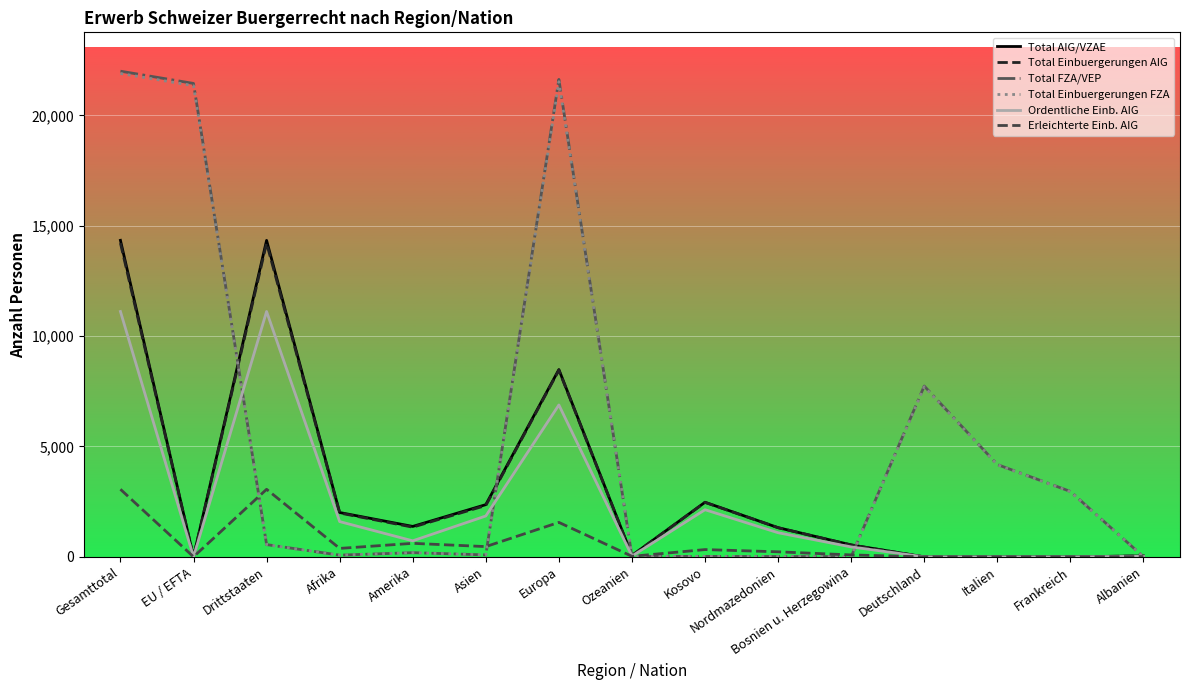

Which series has the largest range (max minus min)?

Total FZA/VEP